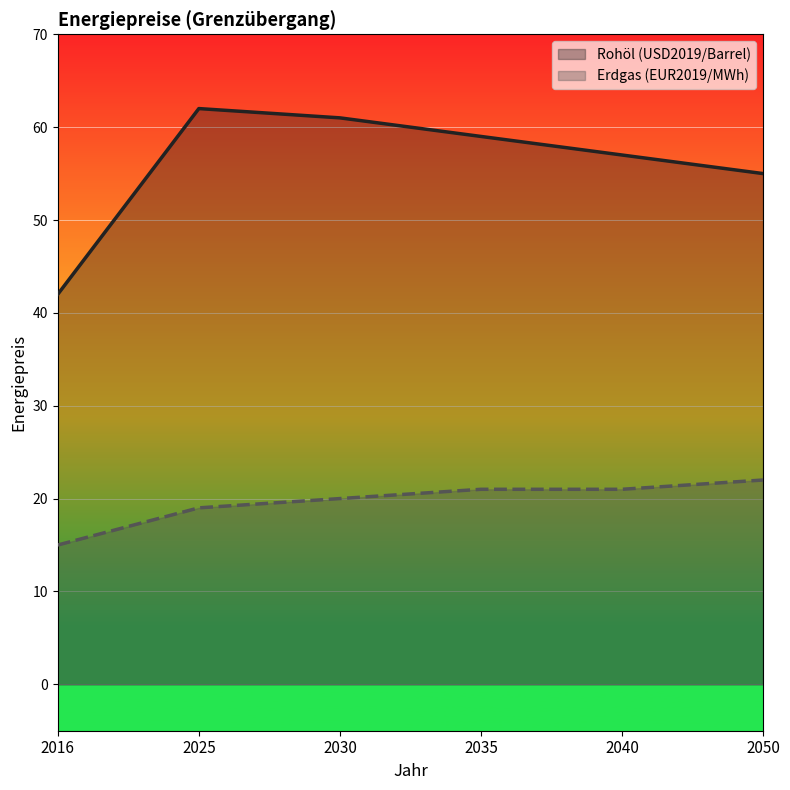

Is the value of Erdgas (EUR2019/MWh) at 2040 greater than the value of Rohöl (USD2019/Barrel) at 2016?

No